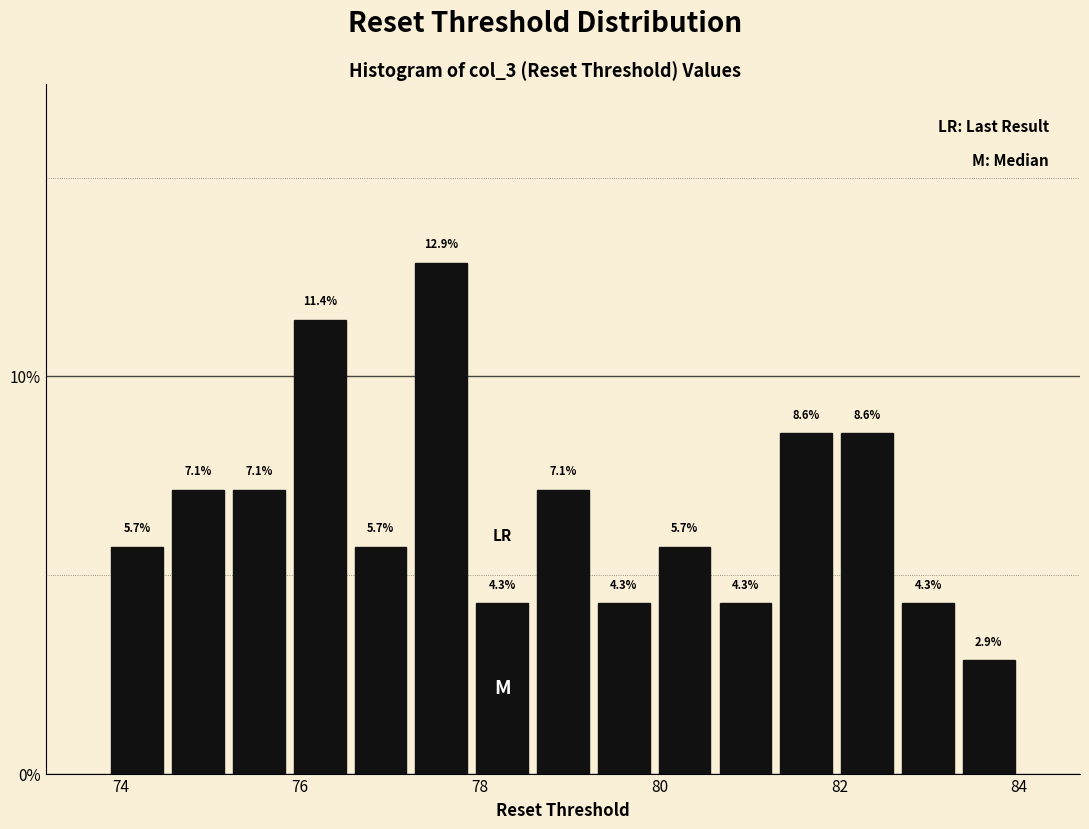

Around what value on the x-axis is the tallest bar? Give the approximate position of its centre, as read against the axis.

77.6